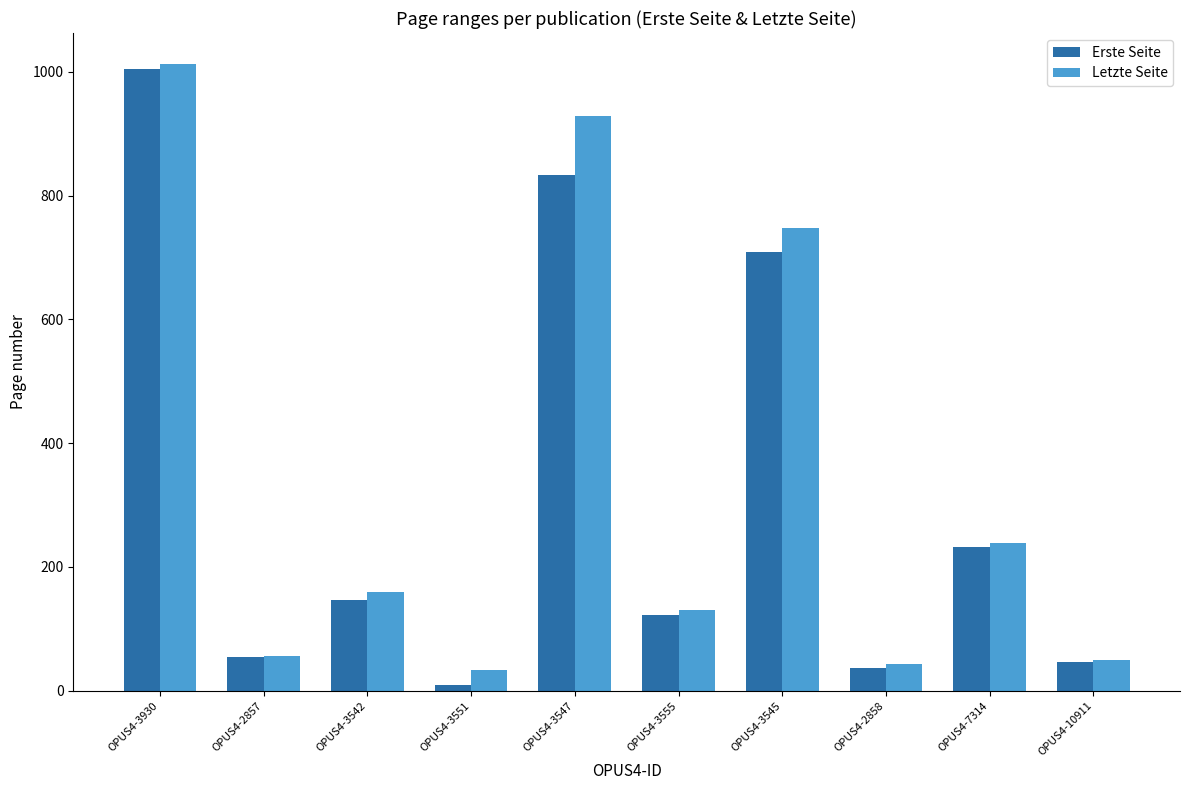

What are all the series names shown in the legend?

Erste Seite, Letzte Seite